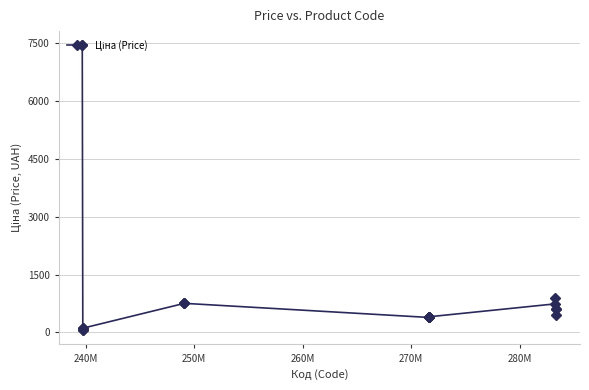

What is the value of the 12th point from the left?

387.0